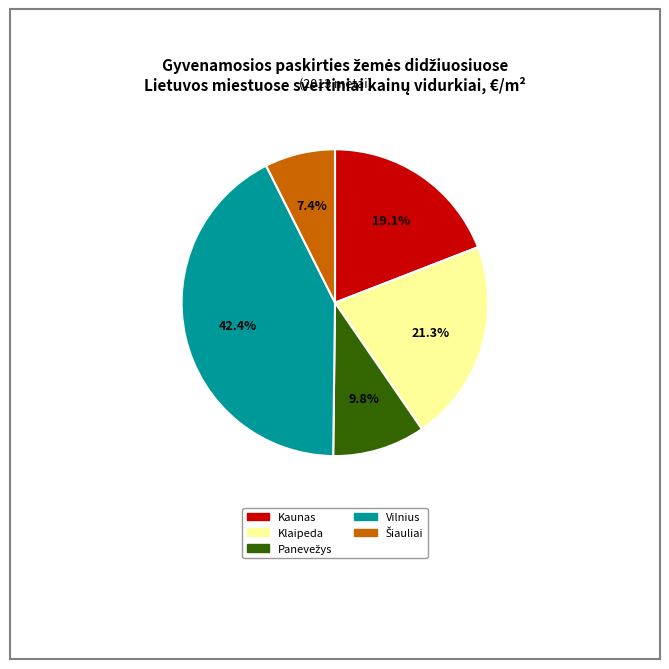

Does Klaipeda represent more than half of the total?

No